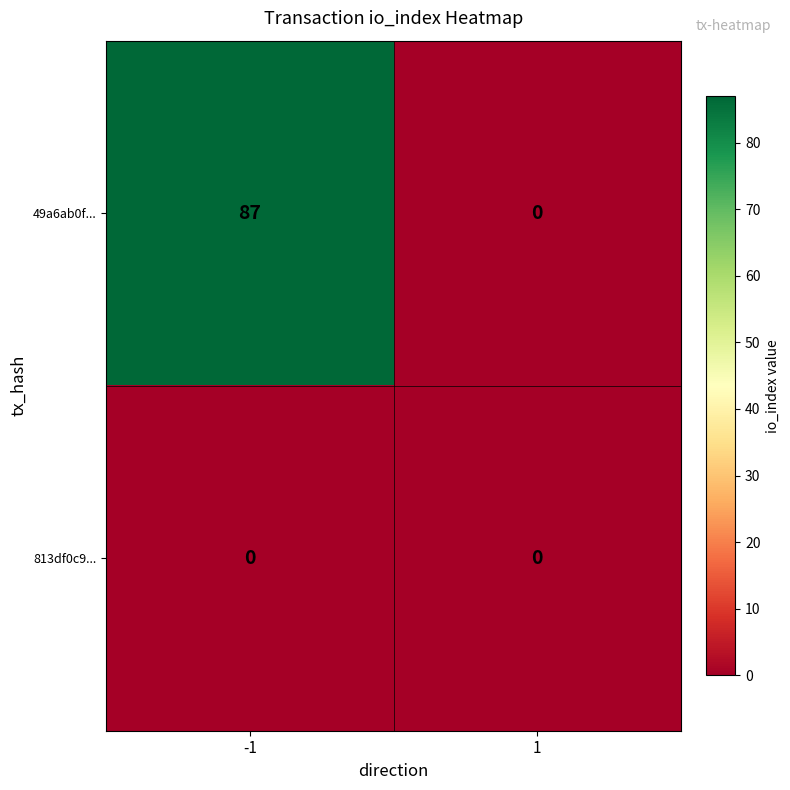

Which series has the widest spread of values?

49a6ab0f...